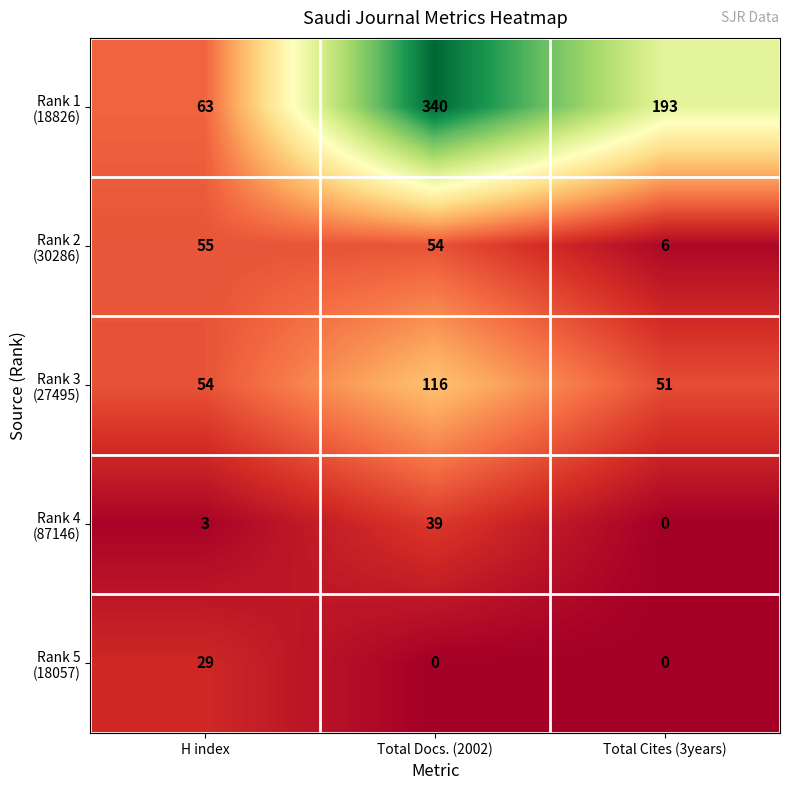

What is the spread (max minus min) of values at Total Cites (3years)?

193